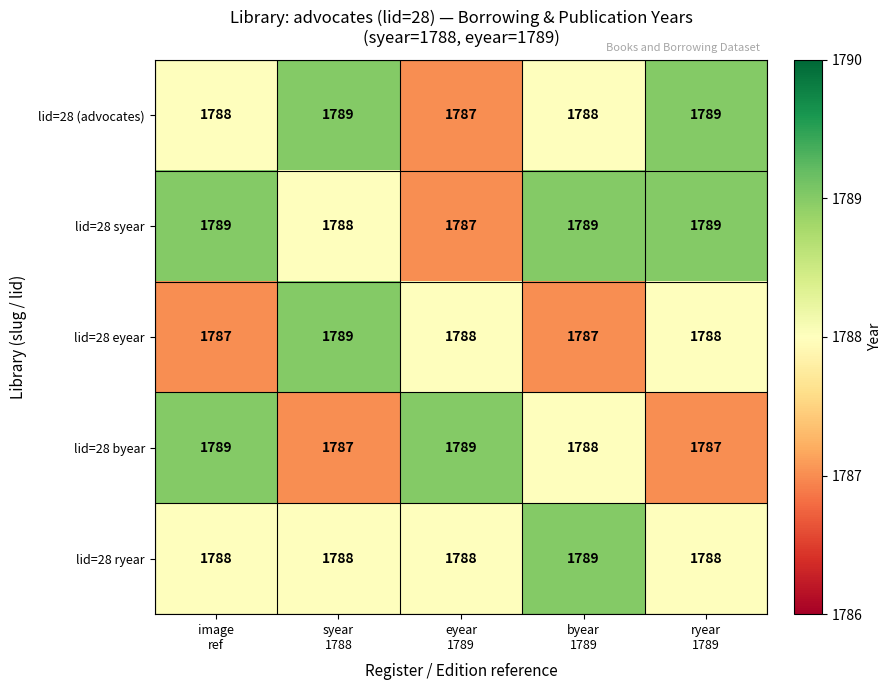

What is the smallest value displayed?

1787